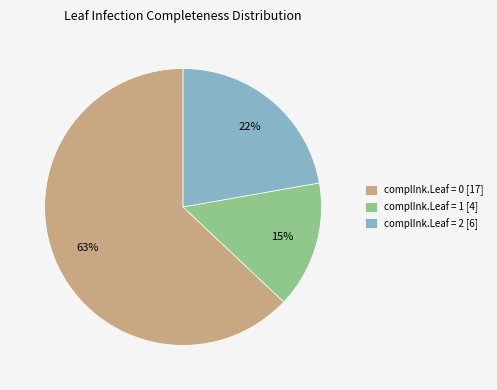

Count the number of slices in the pie.

3